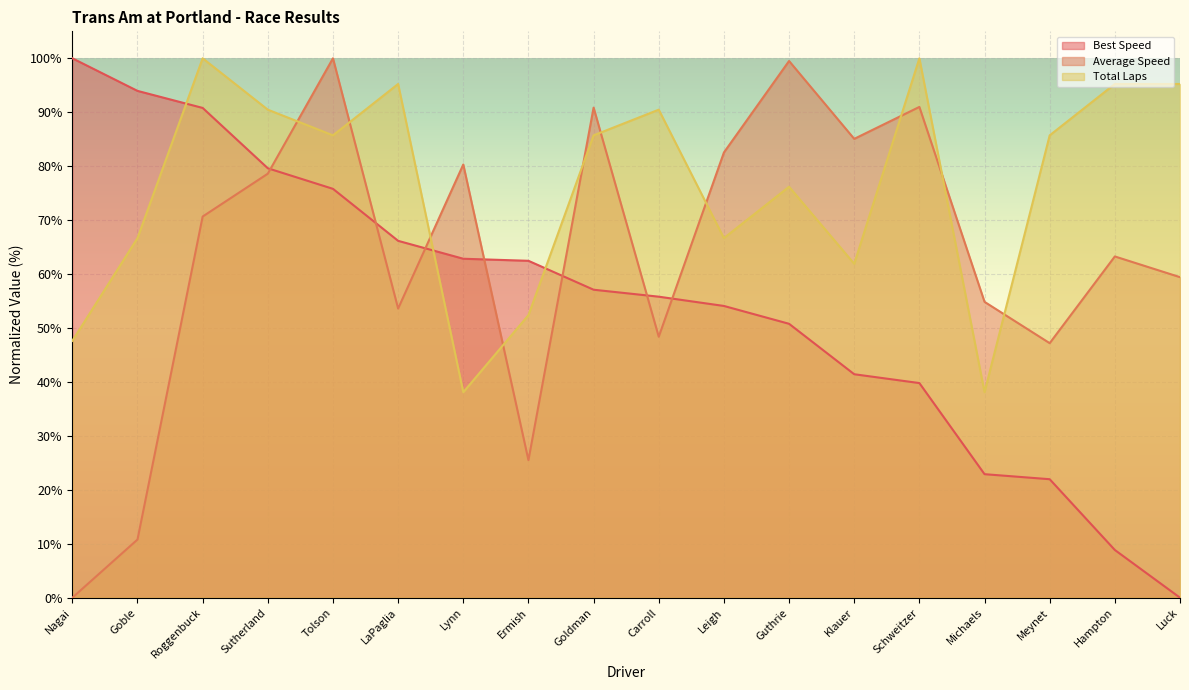

At which label is Average Speed closest to 50?

Carroll